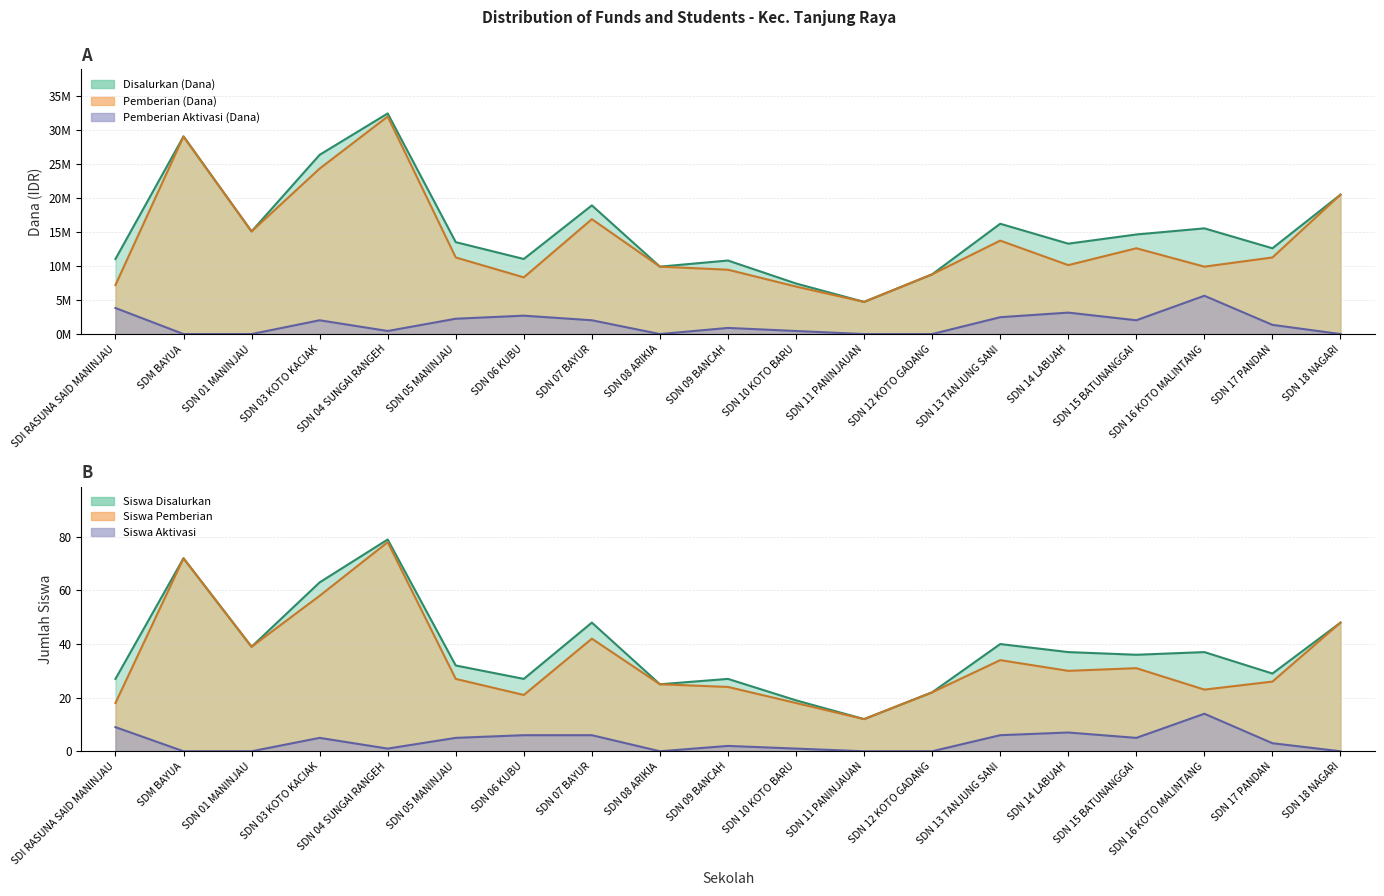

Rank the series by their maximum value, from lowest to highest.

Siswa Aktivasi, Siswa Pemberian, Siswa Disalurkan, Pemberian Aktivasi (Dana), Pemberian (Dana), Disalurkan (Dana)